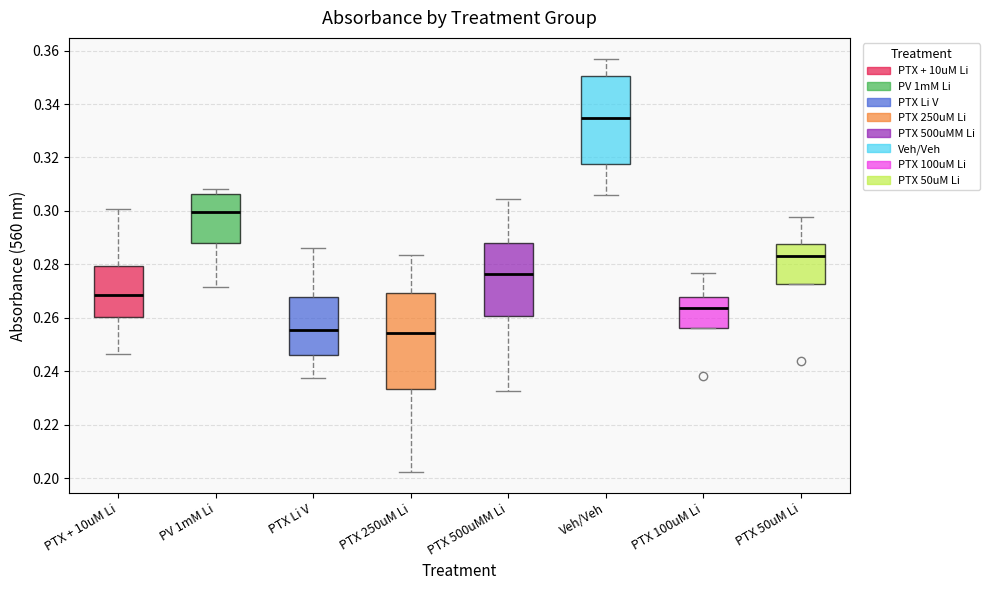

Comparing the boxes themselves (not the whiskers), which one is the tallest?

PTX 250uM Li